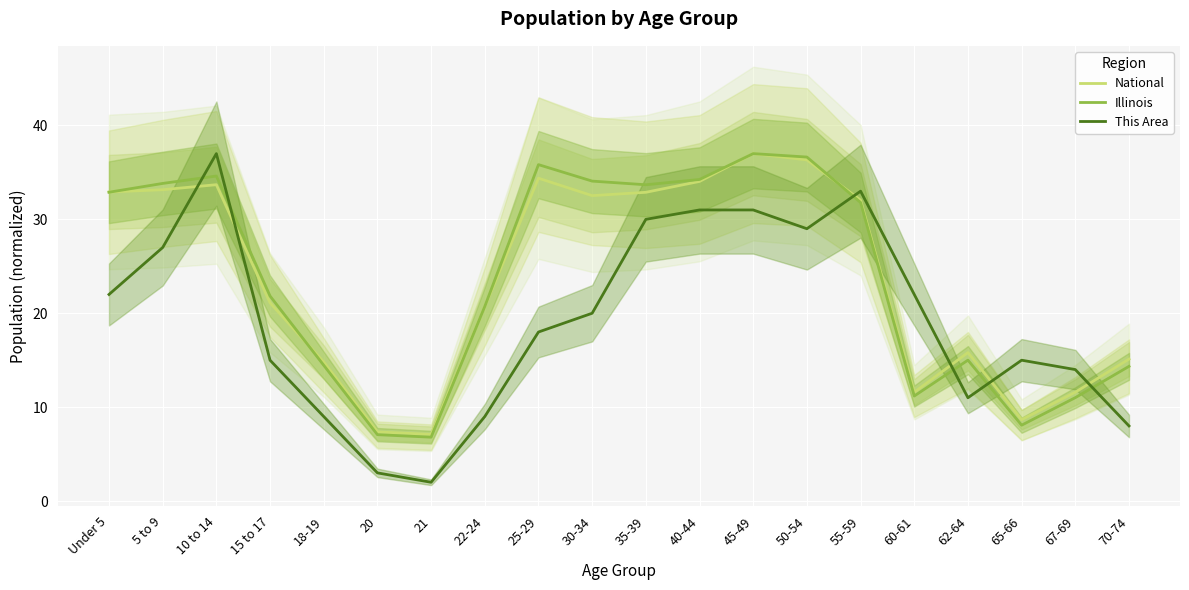

What is the highest value of the This Area series?

37.0